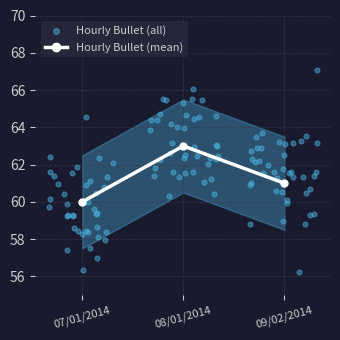

What is the change in value from 07/01/2014 to 09/02/2014?

+1